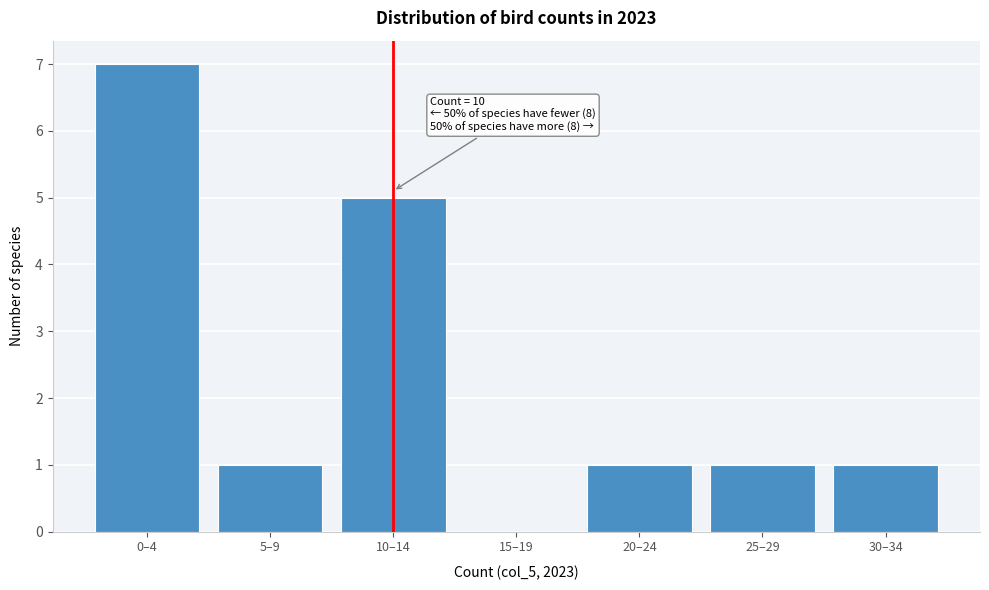

Reading left to right, list all the values displayed in this chart.

0–4=7	5–9=1	10–14=5	15–19=0	20–24=1	25–29=1	30–34=1